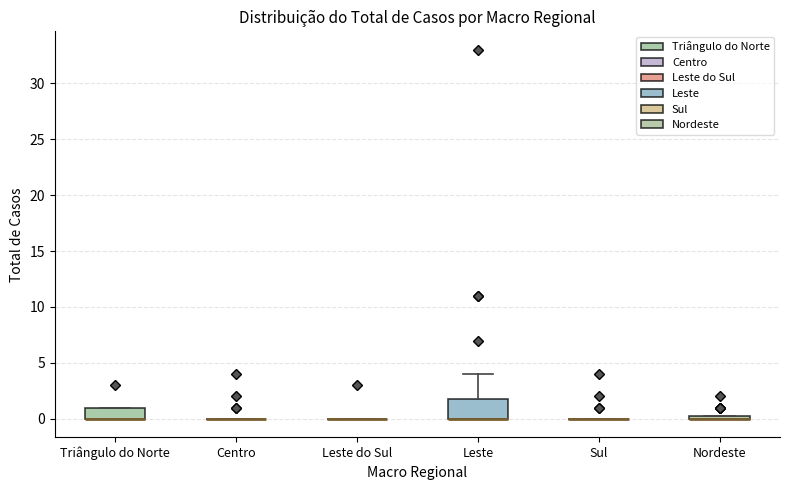

Comparing the boxes themselves (not the whiskers), which one is the tallest?

Leste